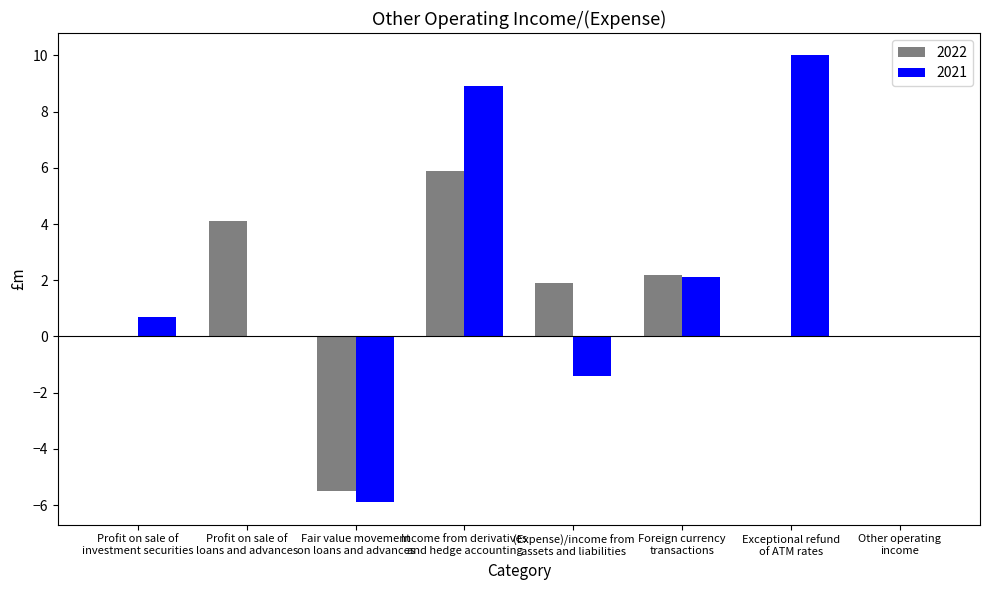

What is the difference between the 2022 values at Profit on sale of
loans and advances and Other operating
income?

4.1